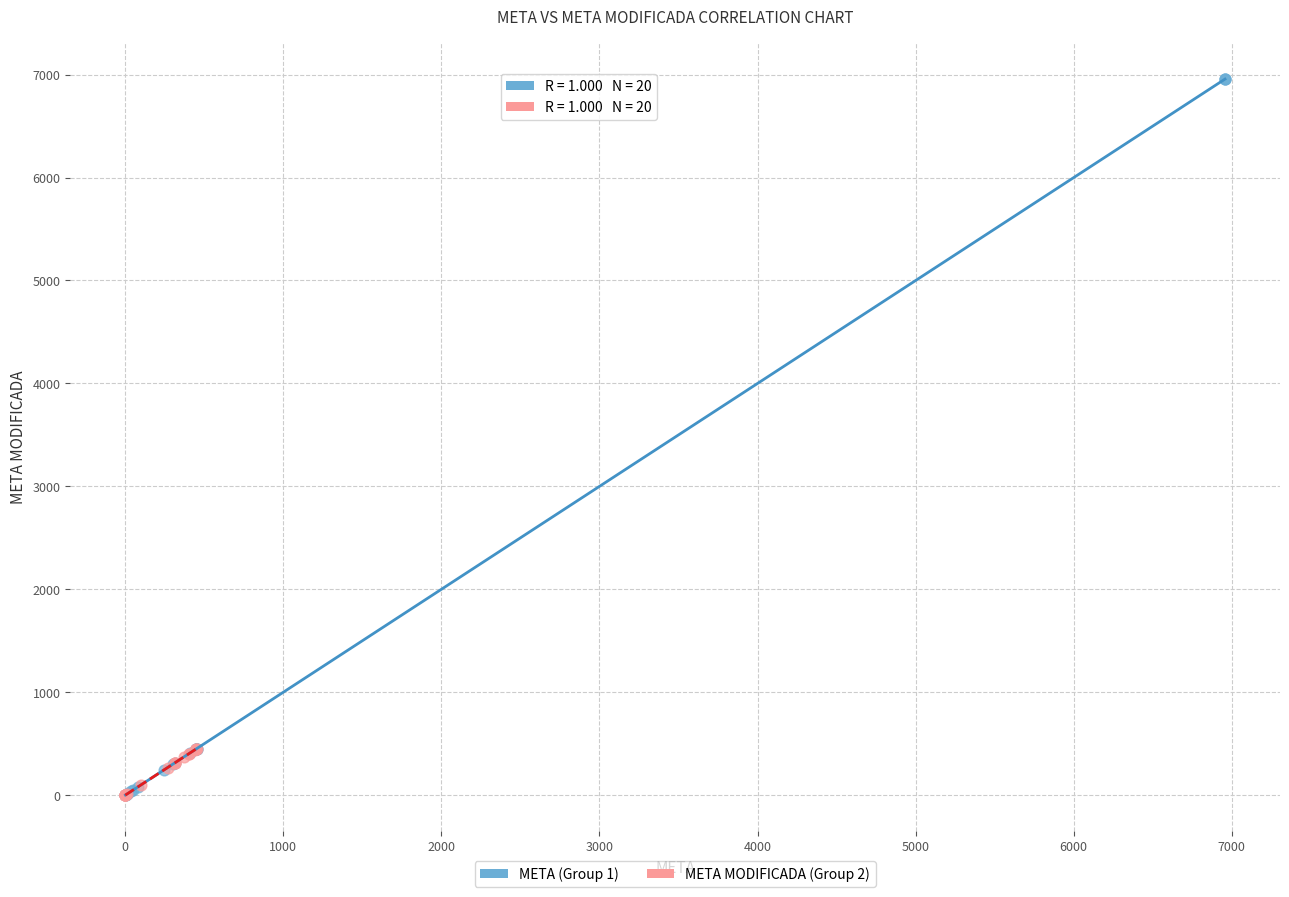

Which series reaches the maximum Y coordinate?

META (Group 1)